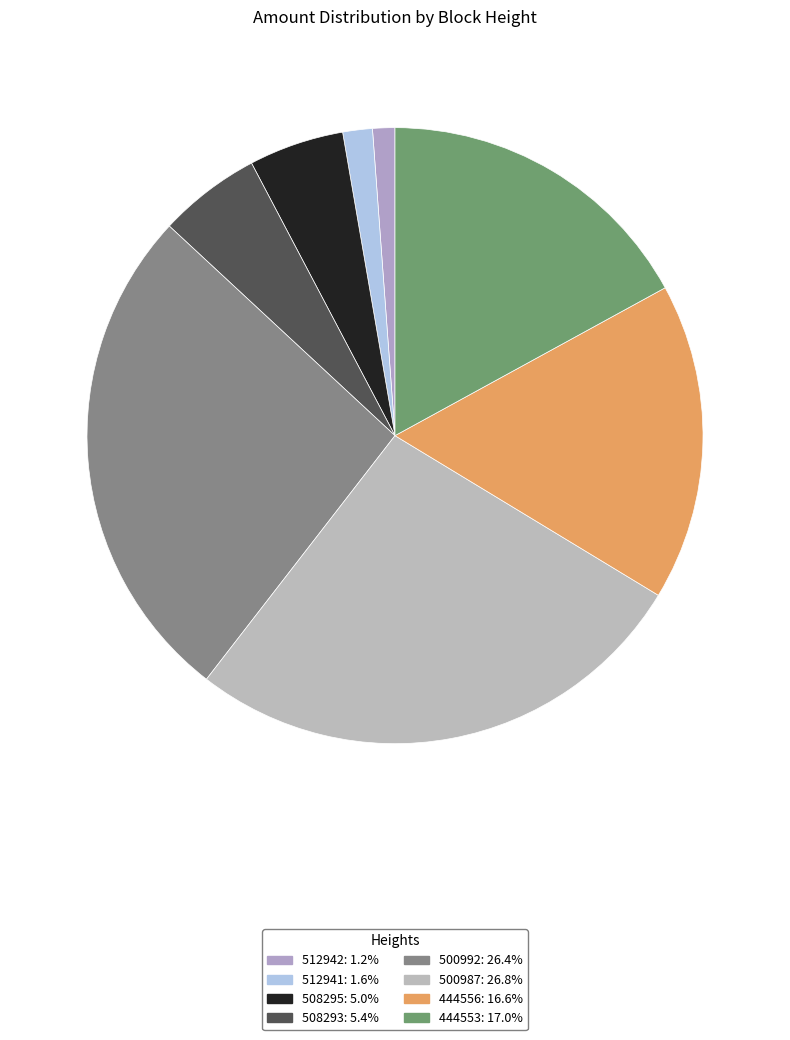

How much of the chart is everything except 444553?

83.0%